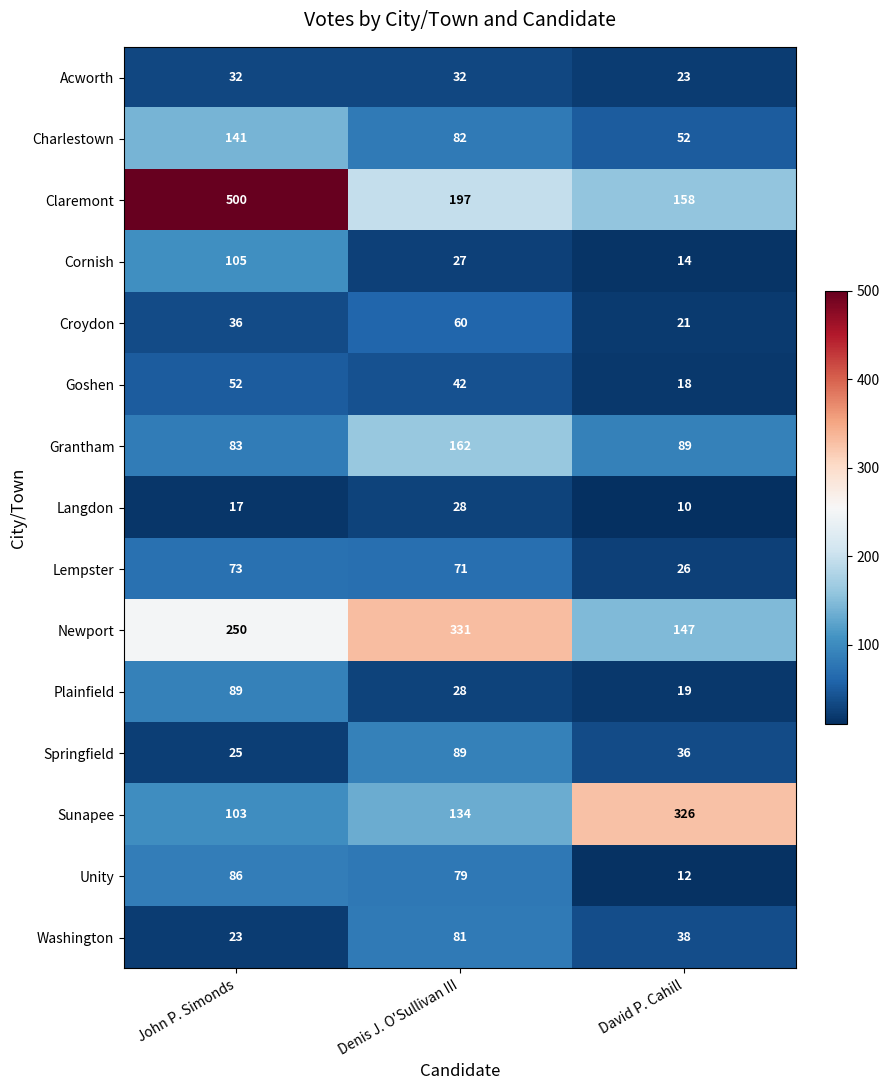

At which category is the sum across all series the highest?

John P. Simonds